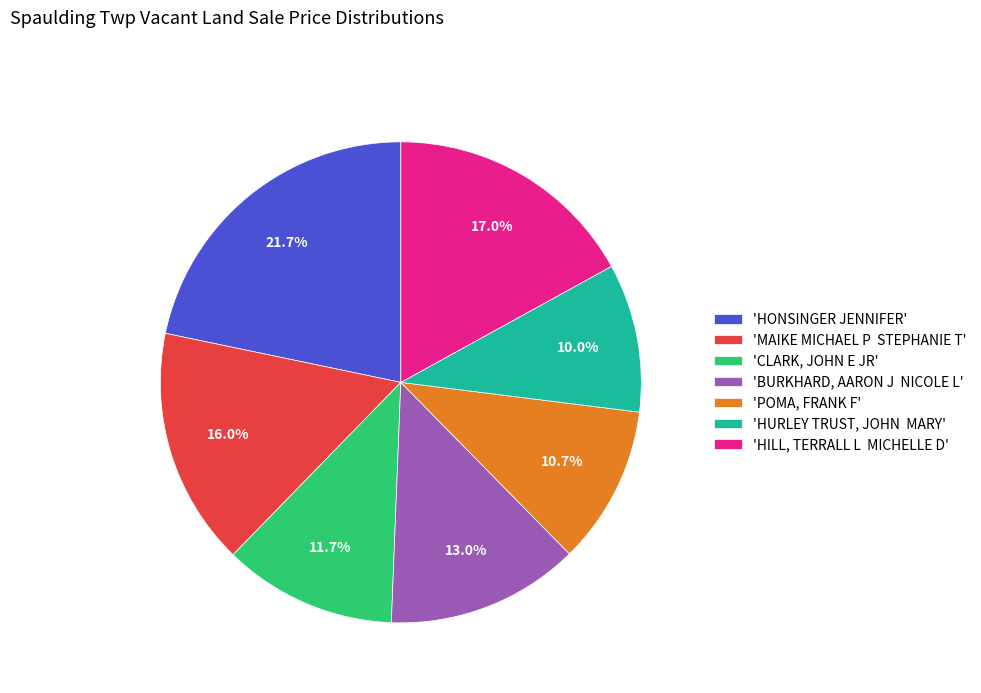

What is the ratio of the value at 'HONSINGER JENNIFER' to the value at 'HURLEY TRUST, JOHN MARY'?

2.2